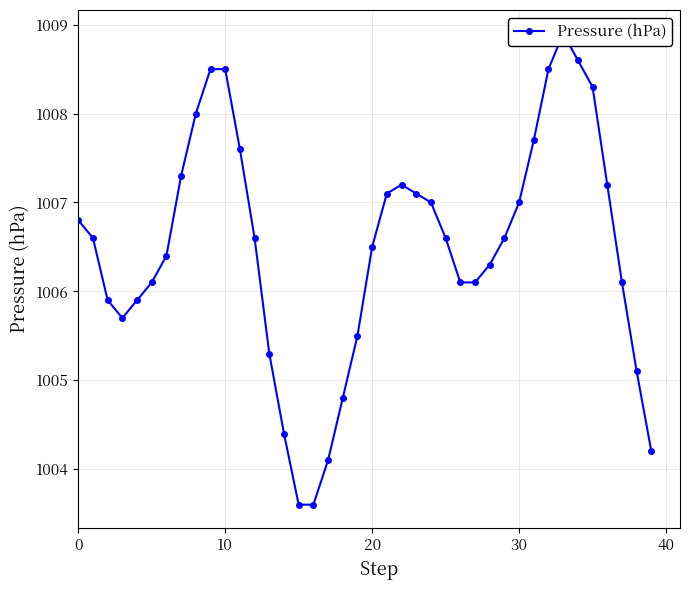

Which label corresponds to the largest value in the chart?

33